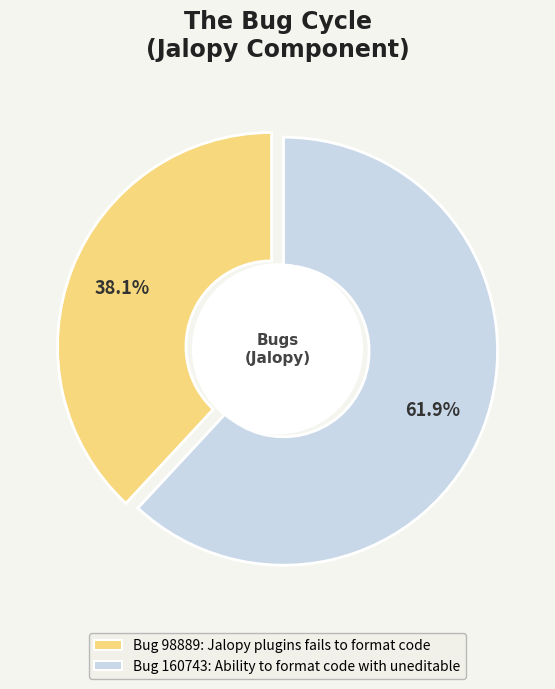

Does any single category account for the majority?

Yes